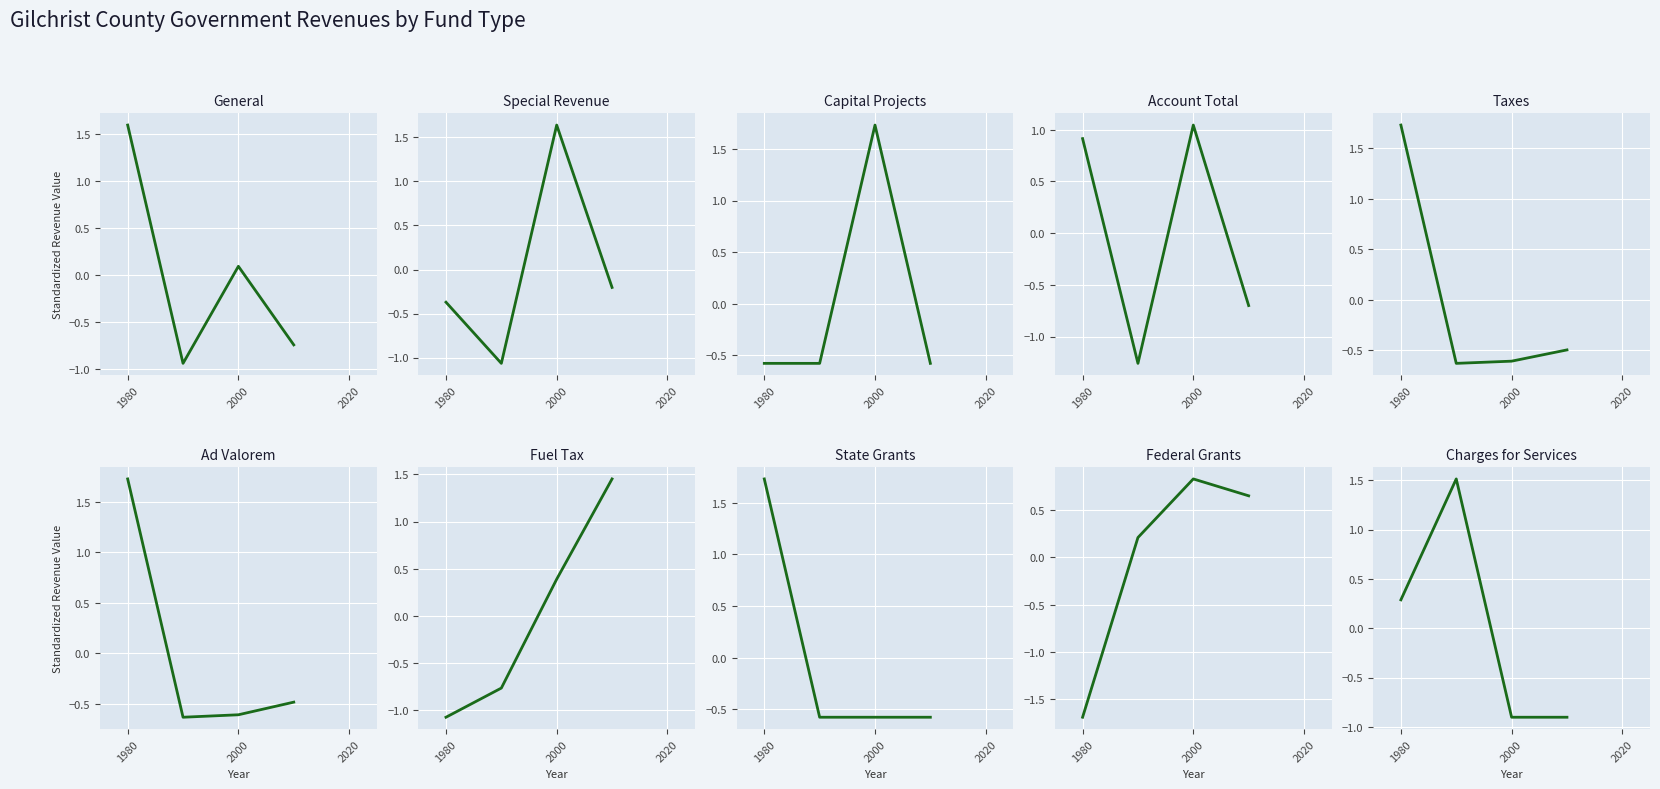

After their last crossing, which series has the higher values: Special Revenue or Capital Projects?

Special Revenue